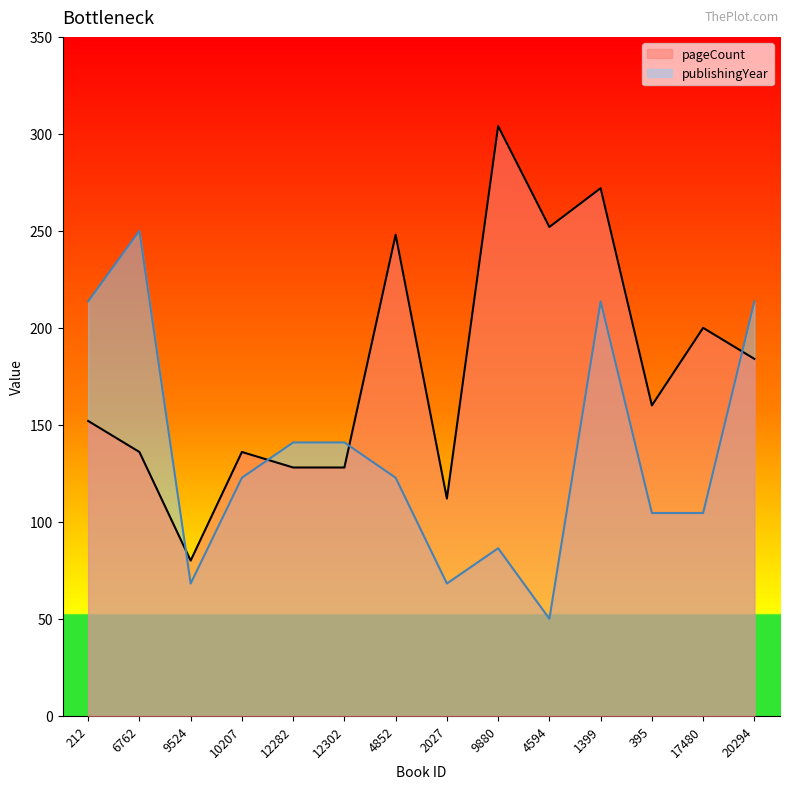

List the series in order of their peak value, lowest first.

publishingYear, pageCount